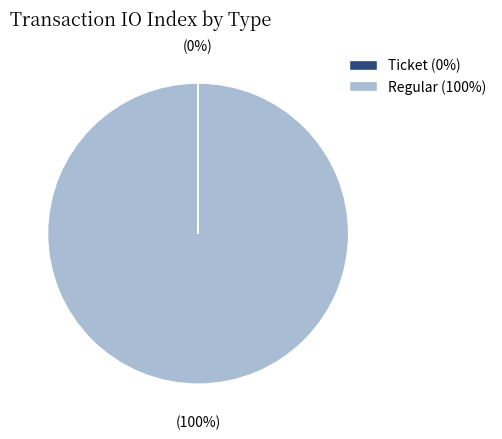

Is there any slice that represents more than half of the pie?

Yes